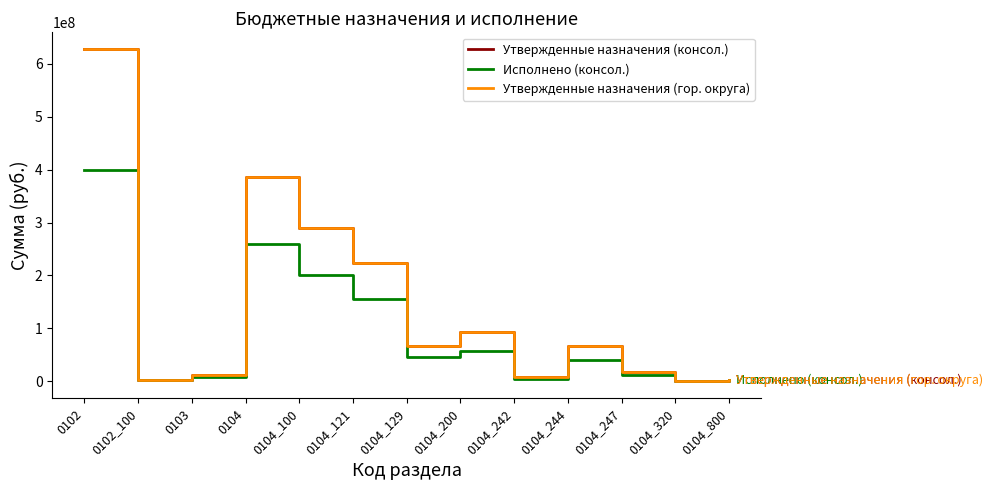

What is the maximum value for Утвержденные назначения (консол.)?

628099175.6